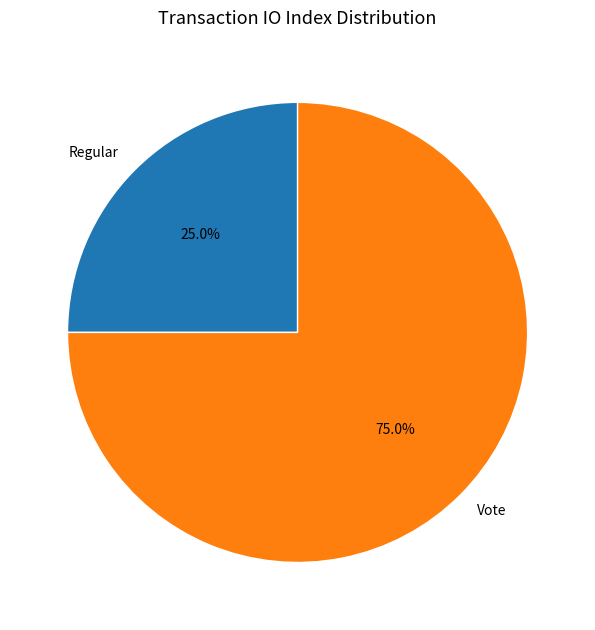

Does any single category account for the majority?

Yes